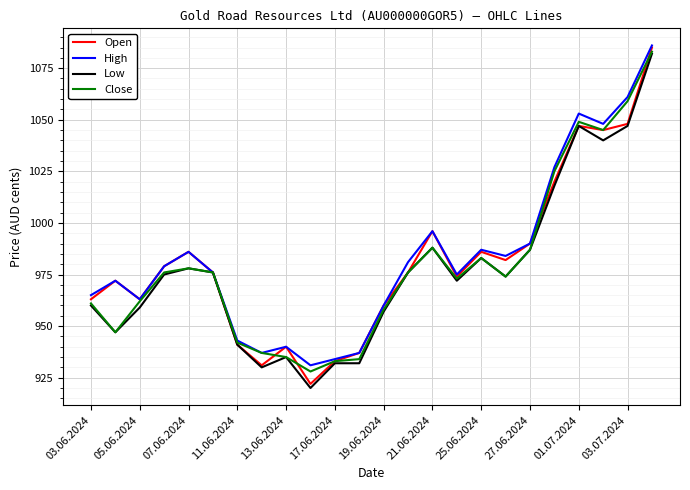

Which series has the widest spread of values?

Open